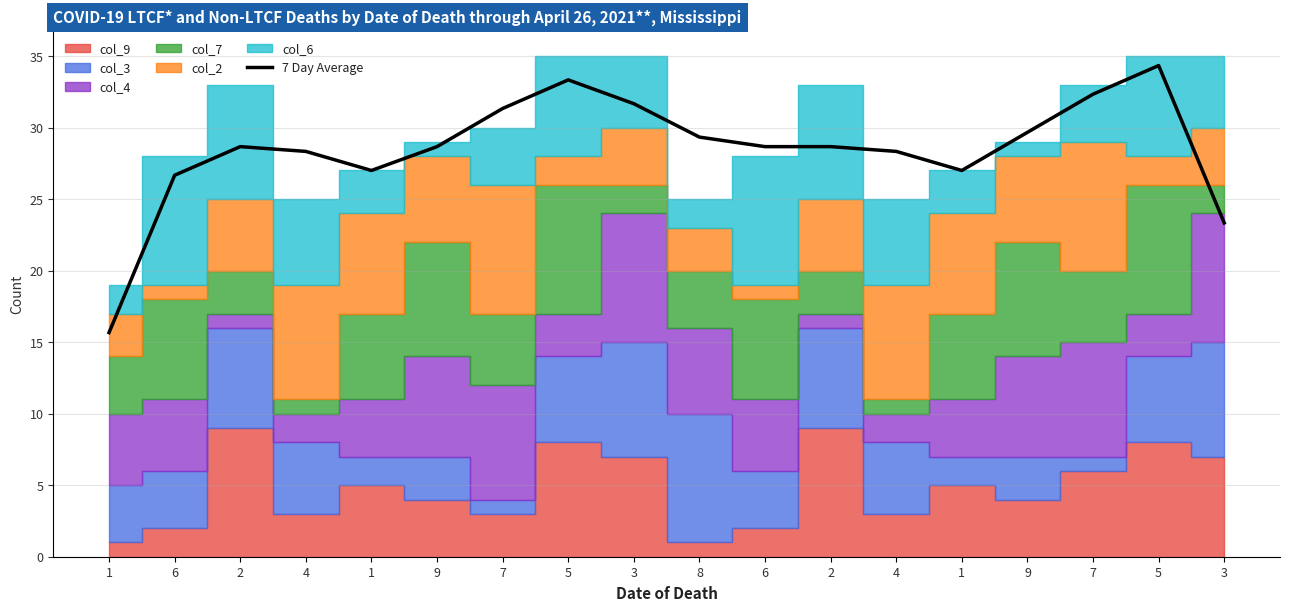

What is the ratio of the value at 1 to the value at 7?

0.8